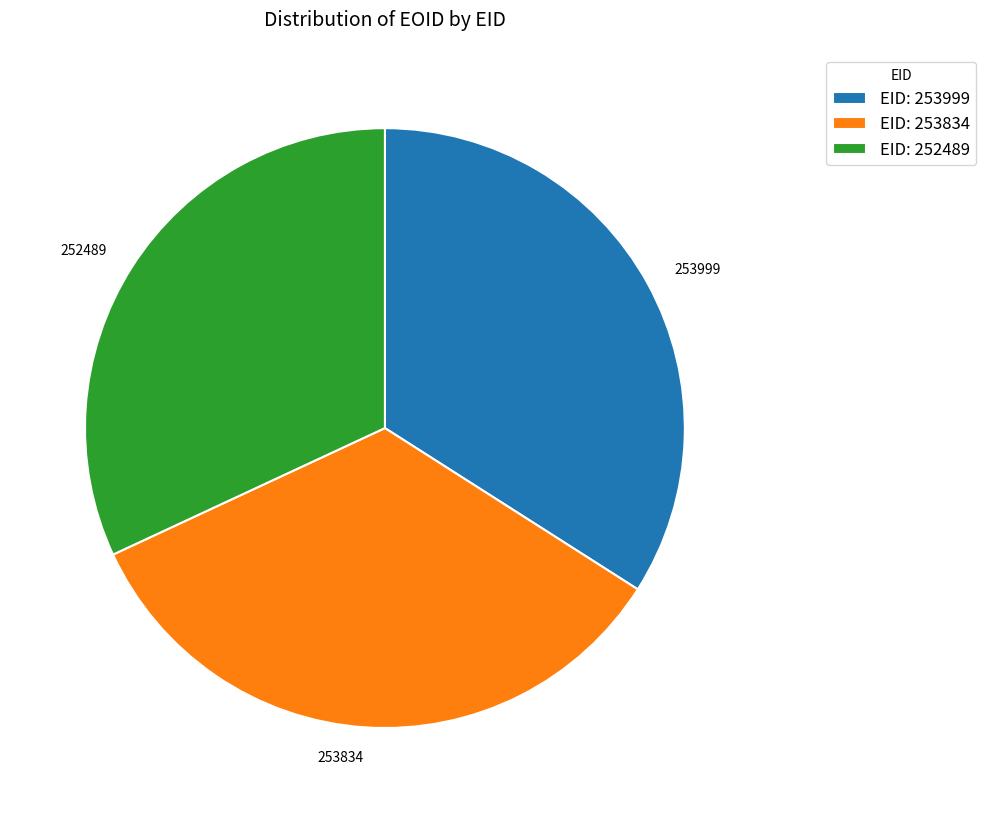

How many slices are in this pie chart?

3